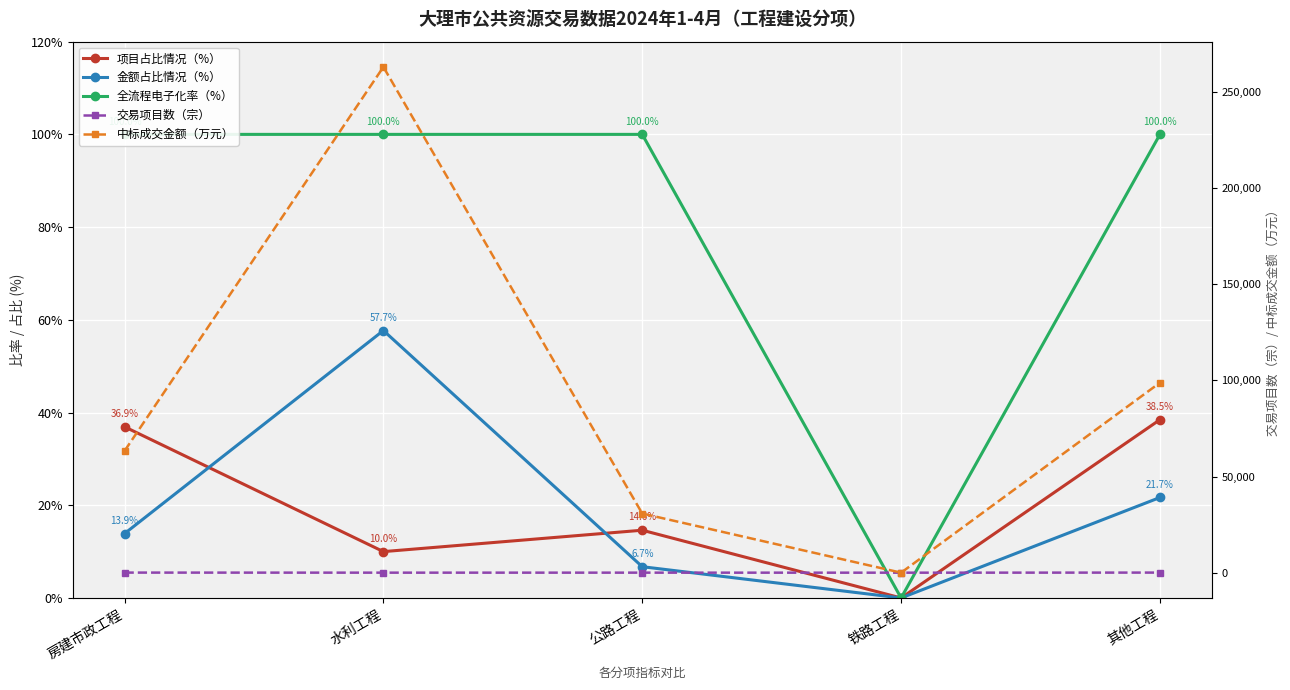

What is the label of the 2nd point from the right?

铁路工程